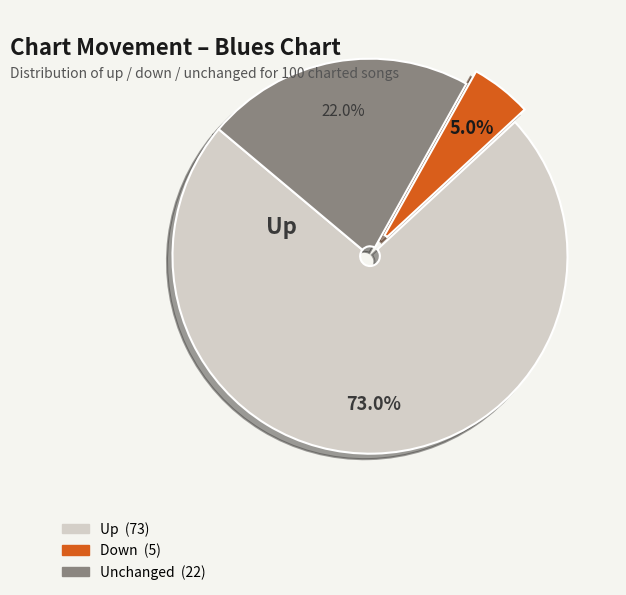

Does any single category account for the majority?

Yes